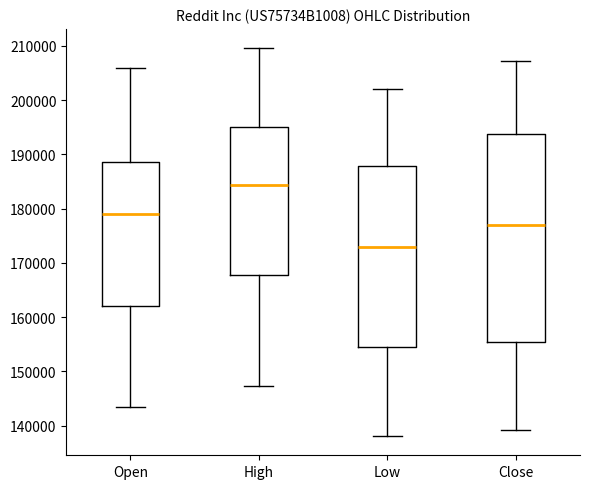

Which box is the tallest, from its lower edge to its upper edge?

Close